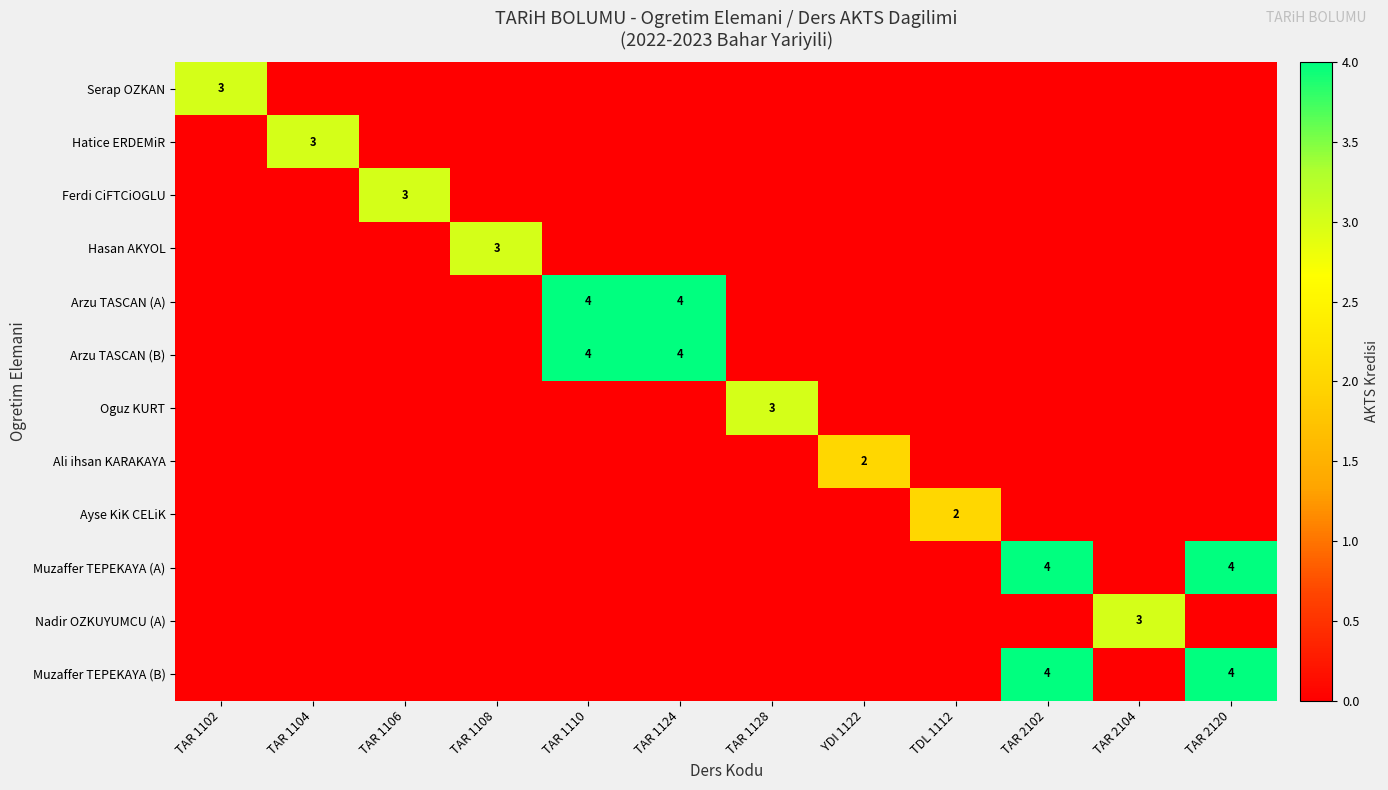

Between TAR 1104 and TAR 2120, which series saw the biggest shift?

Muzaffer TEPEKAYA (A)